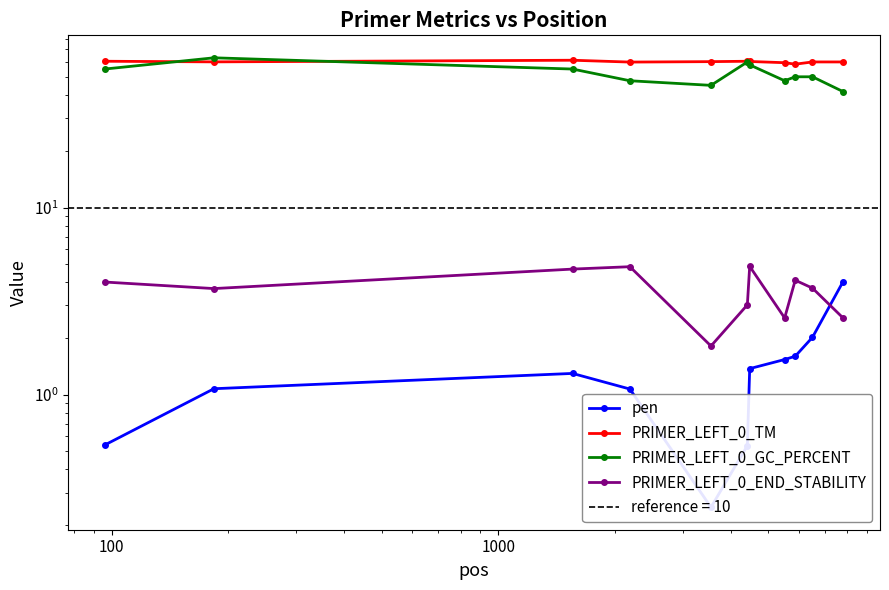

How many lines are shown in the chart?

4